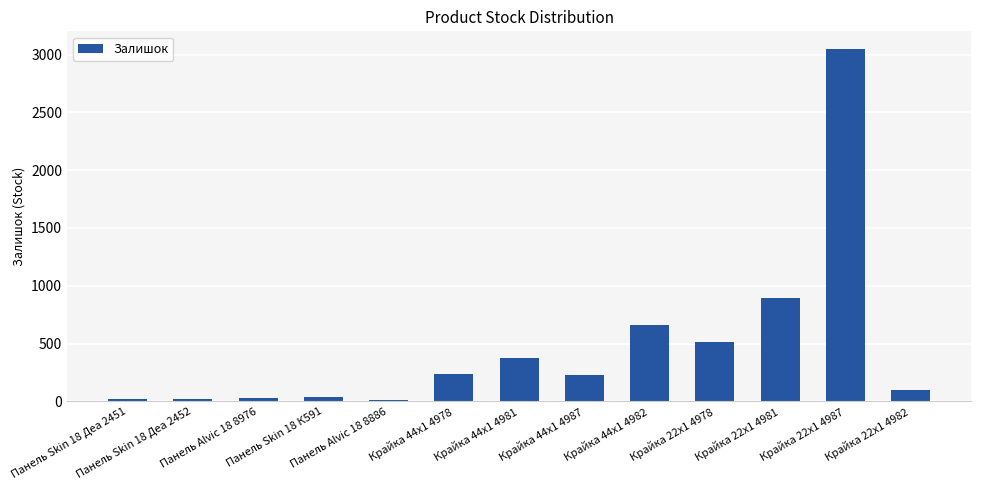

Count the number of data series in this chart.

1